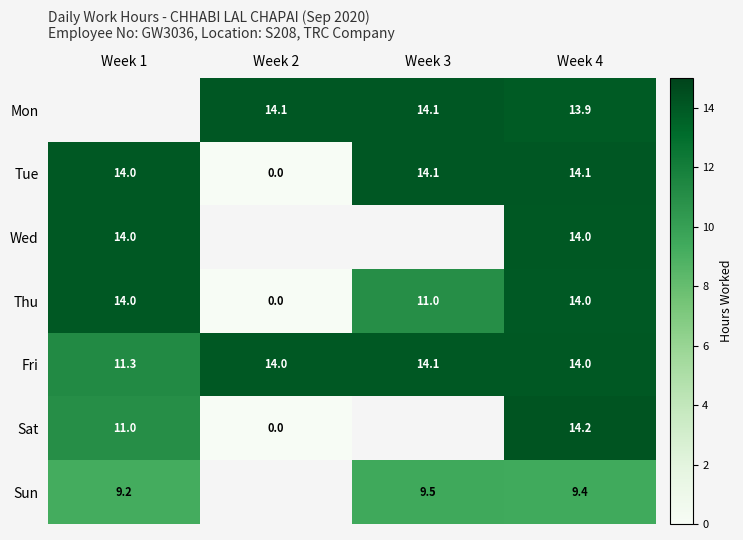

How many series are shown in this chart?

7